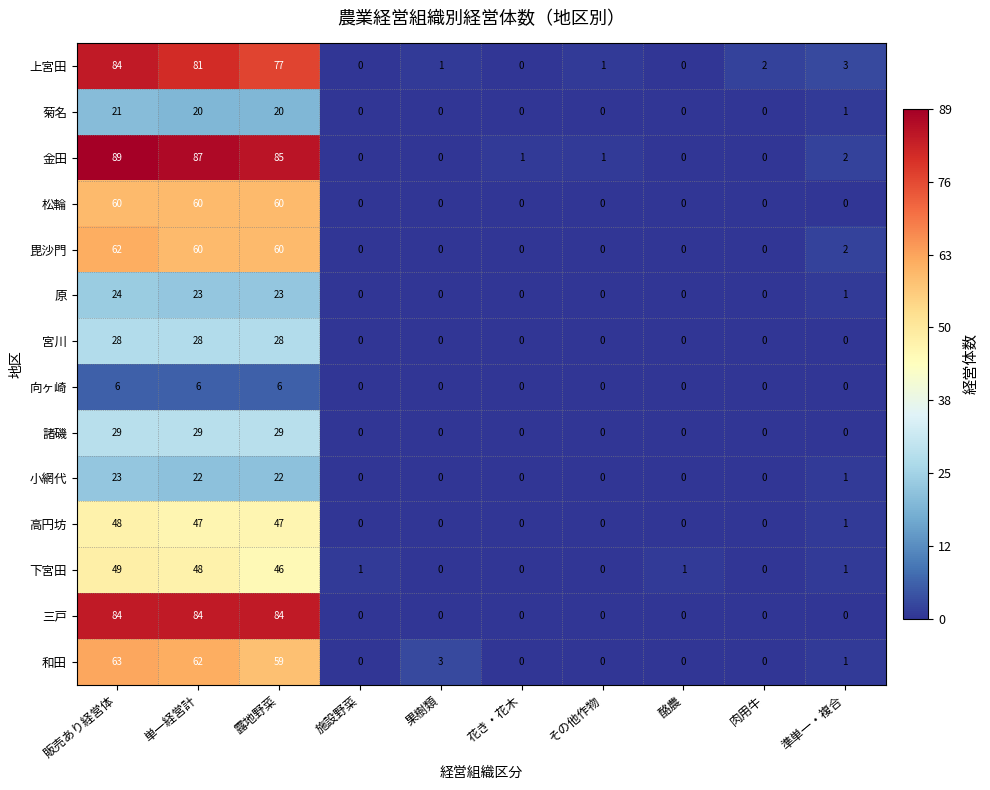

Which series has the largest range (max minus min)?

金田